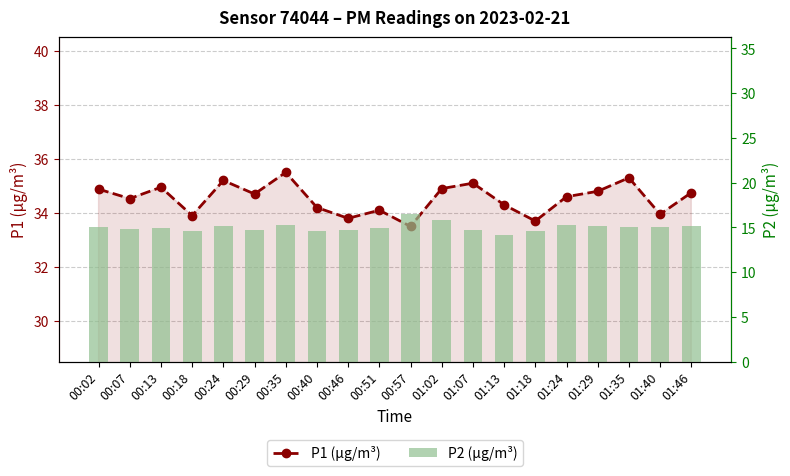

Reading left to right, transcribe all the data shown in this chart.

P1 (µg/m³): 34.9	34.5	35.0	33.9	35.2	34.7	35.5	34.2	33.8	34.1	33.5	34.9	35.1	34.3	33.7	34.6	34.8	35.3	34.0	34.8
P2 (µg/m³): 15.1	14.8	14.9	14.6	15.1	14.7	15.2	14.6	14.7	14.9	16.5	15.8	14.7	14.2	14.6	15.2	15.2	15.1	15.1	15.1